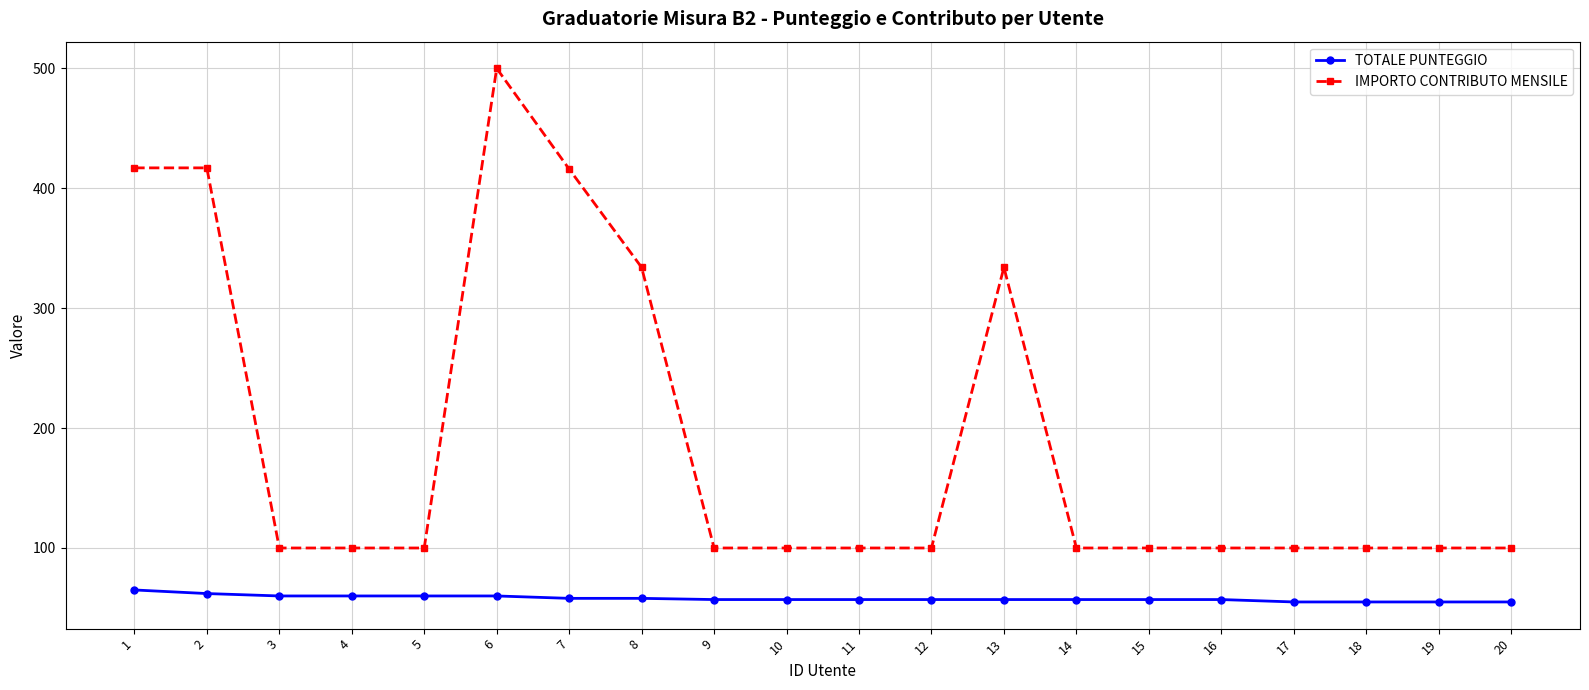

True or false: IMPORTO CONTRIBUTO MENSILE and TOTALE PUNTEGGIO cross at least once.

False